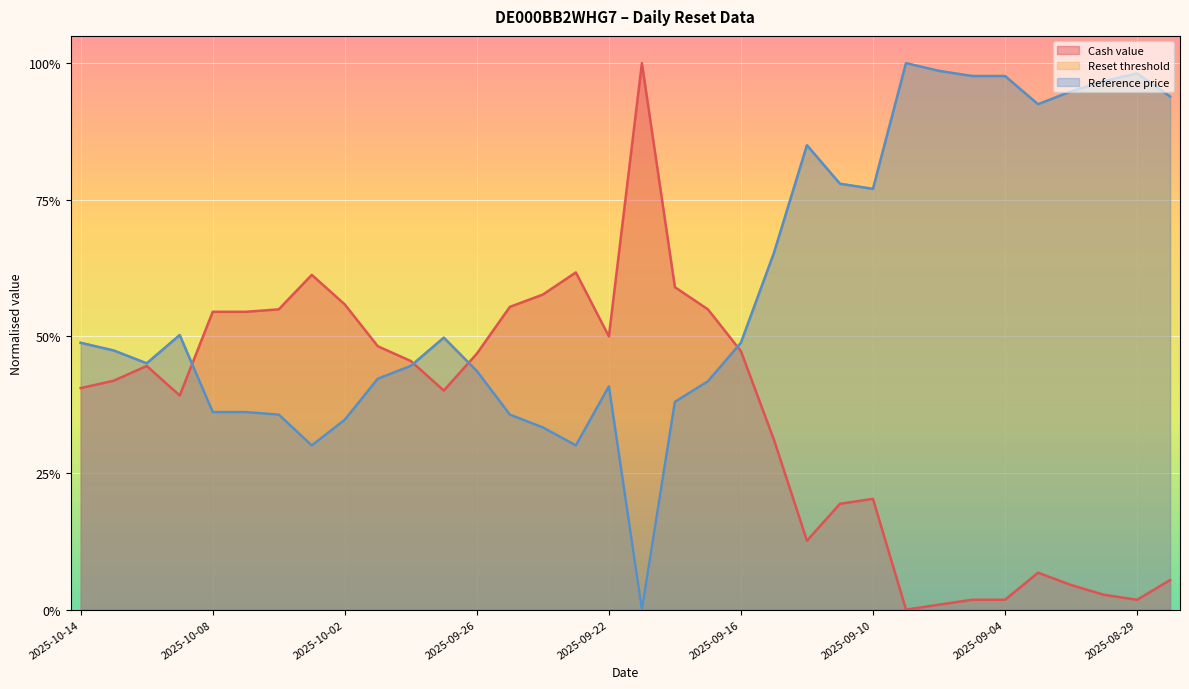

Which category has the highest value across all series?

2025-09-19